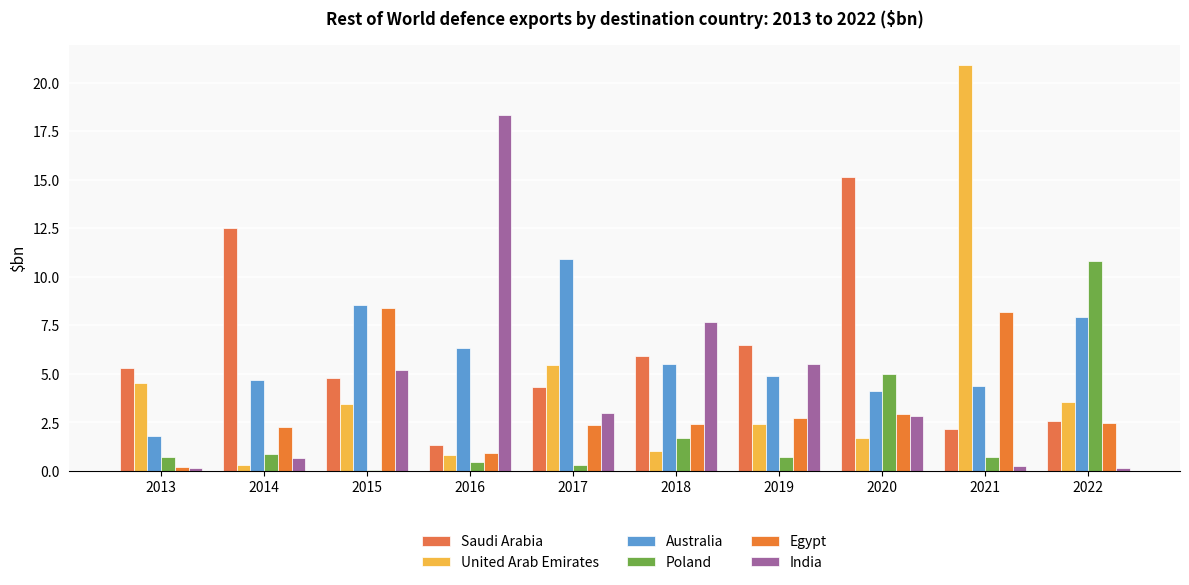

Reading right to left, what are all the values shown in this chart?

Saudi Arabia: 2022=2.6	2021=2.2	2020=15.1	2019=6.5	2018=5.9	2017=4.3	2016=1.3	2015=4.8	2014=12.5	2013=5.3
United Arab Emirates: 2022=3.5	2021=20.9	2020=1.7	2019=2.4	2018=1.0	2017=5.4	2016=0.8	2015=3.5	2014=0.3	2013=4.5
Australia: 2022=7.9	2021=4.4	2020=4.1	2019=4.9	2018=5.5	2017=10.9	2016=6.3	2015=8.6	2014=4.7	2013=1.8
Poland: 2022=10.8	2021=0.7	2020=5.0	2019=0.7	2018=1.7	2017=0.3	2016=0.5	2015=0.1	2014=0.9	2013=0.7
Egypt: 2022=2.5	2021=8.2	2020=2.9	2019=2.7	2018=2.4	2017=2.4	2016=0.9	2015=8.4	2014=2.3	2013=0.2
India: 2022=0.1	2021=0.3	2020=2.8	2019=5.5	2018=7.7	2017=3.0	2016=18.3	2015=5.2	2014=0.7	2013=0.2